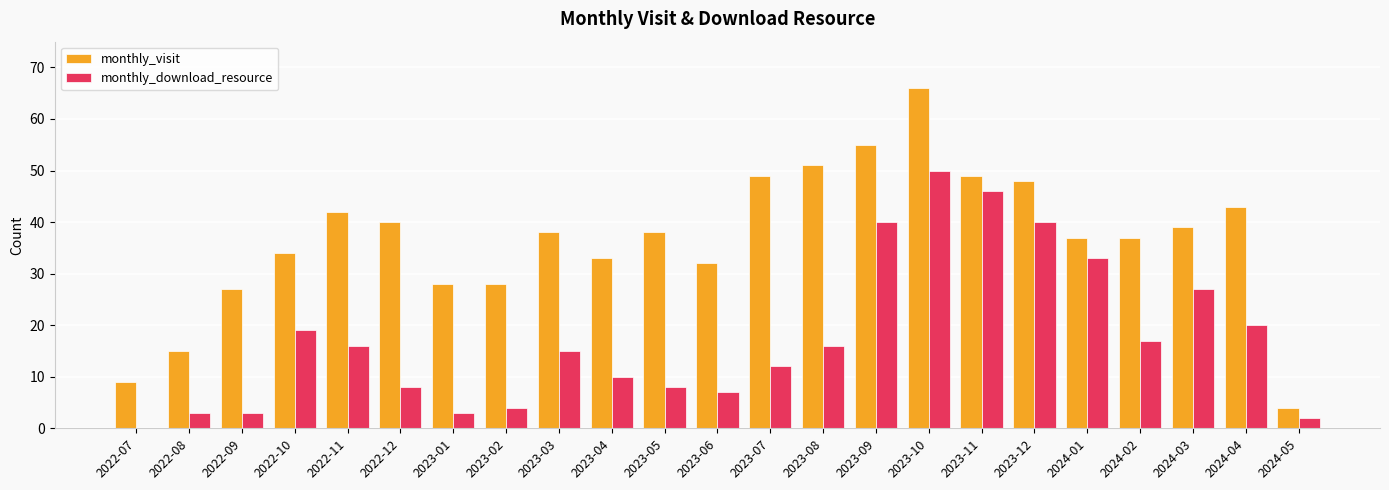

At which category is the sum across all series the highest?

2023-10